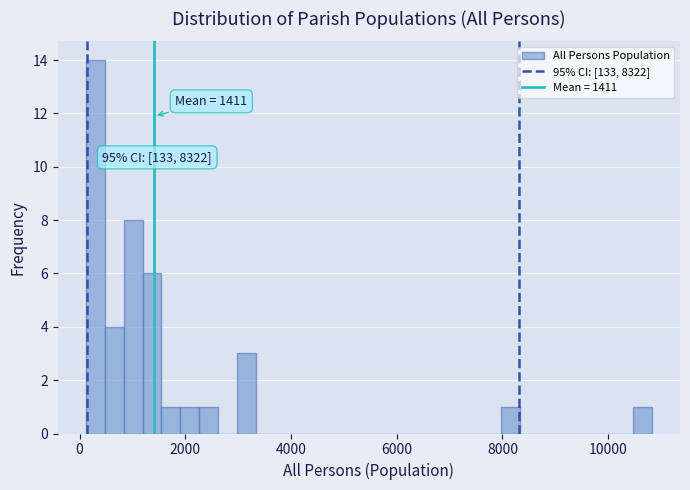

Read against the x-axis, roughly where is the centre of the tallest bar?

400